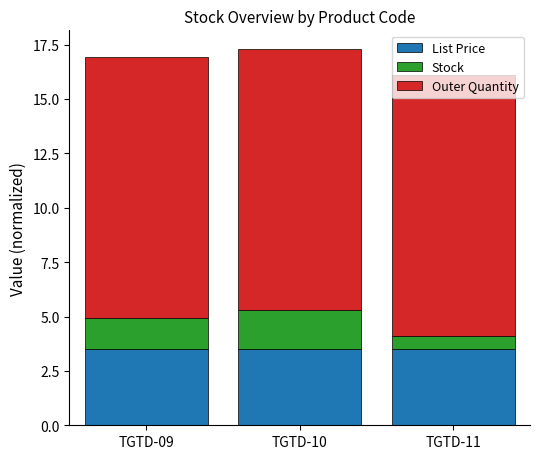

What is the maximum value for List Price?

3.5